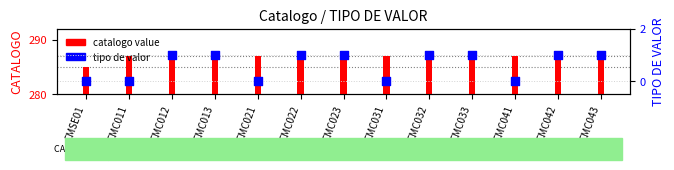

Which series has the largest Y range (max minus min)?

catalogo value